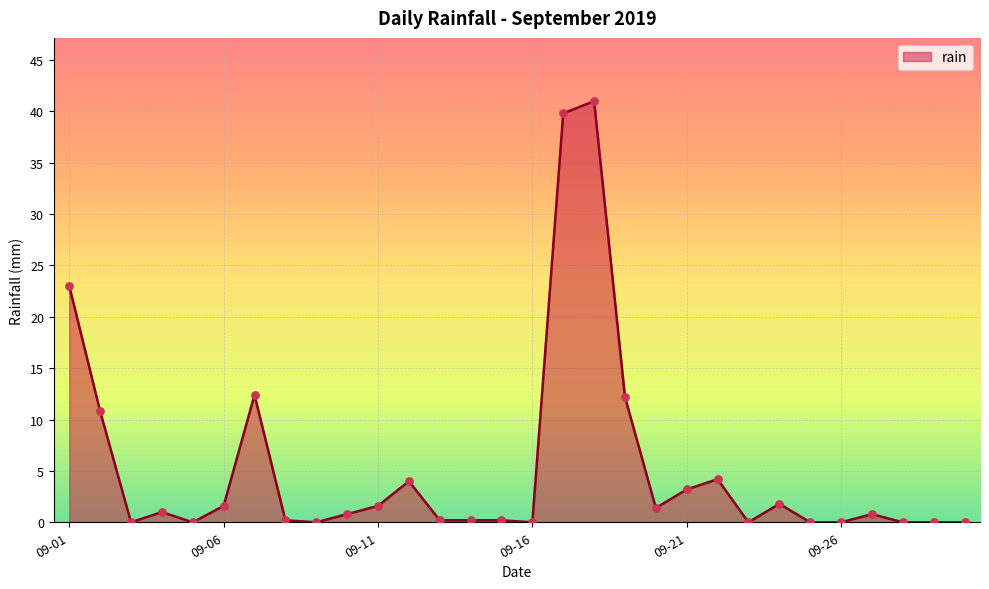

What is the maximum value shown in the chart?

41.0